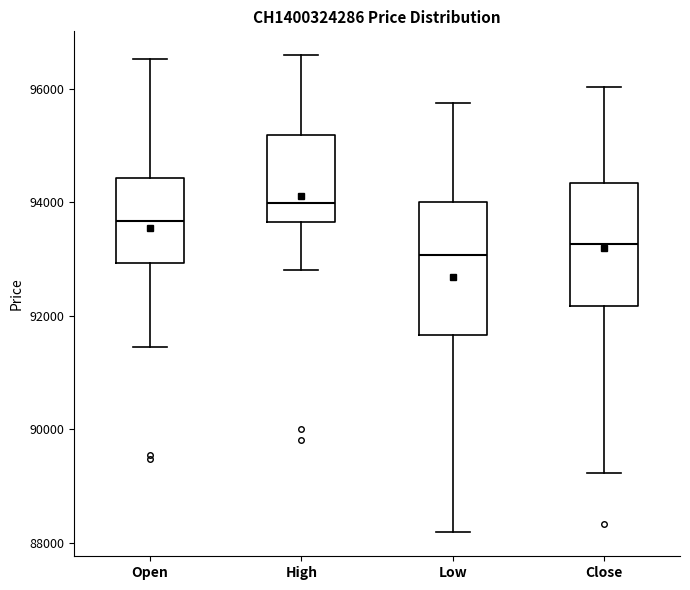

Reading left to right, transcribe this box plot: for each box, give where its median line is, the range the box spans, and where its two whiskers end, as read against the y-axis. The values are not printed on the chart, so give them approximately, as read against the axis.

Open: median 93600, box 93000 to 94400, whiskers 91400 to 96600
High: median 94000, box 93600 to 95200, whiskers 92800 to 96600
Low: median 93000, box 91600 to 94000, whiskers 88200 to 95800
Close: median 93200, box 92200 to 94400, whiskers 89200 to 96000